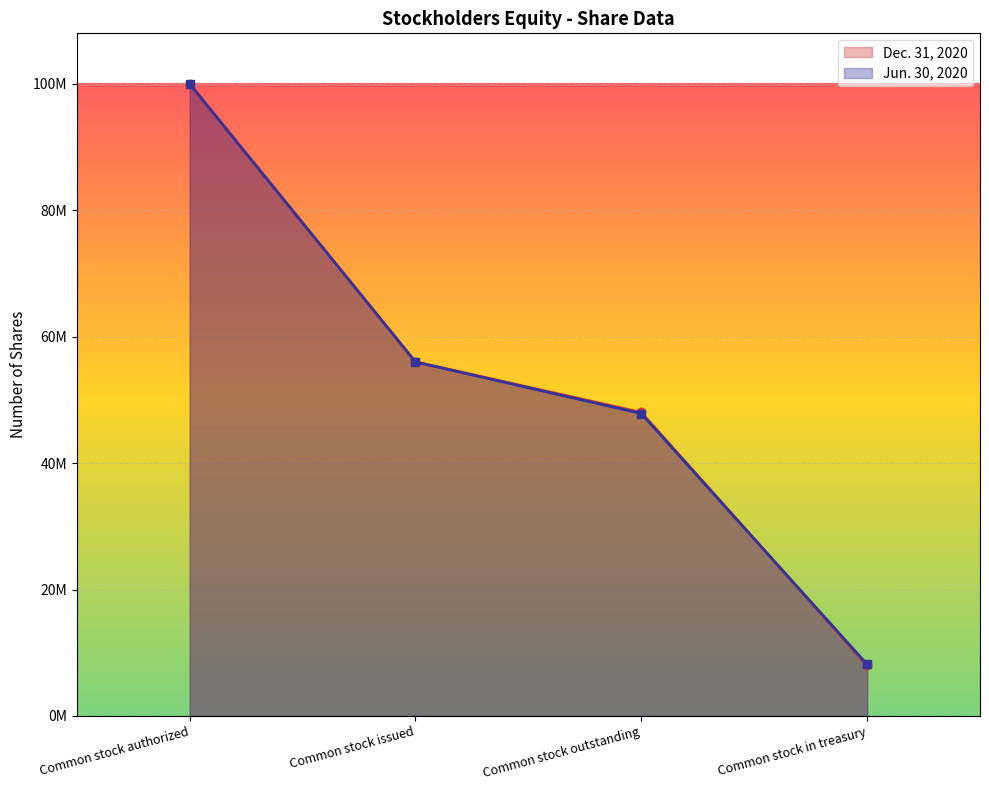

At how many categories does at least one series exceed 51977614?

2